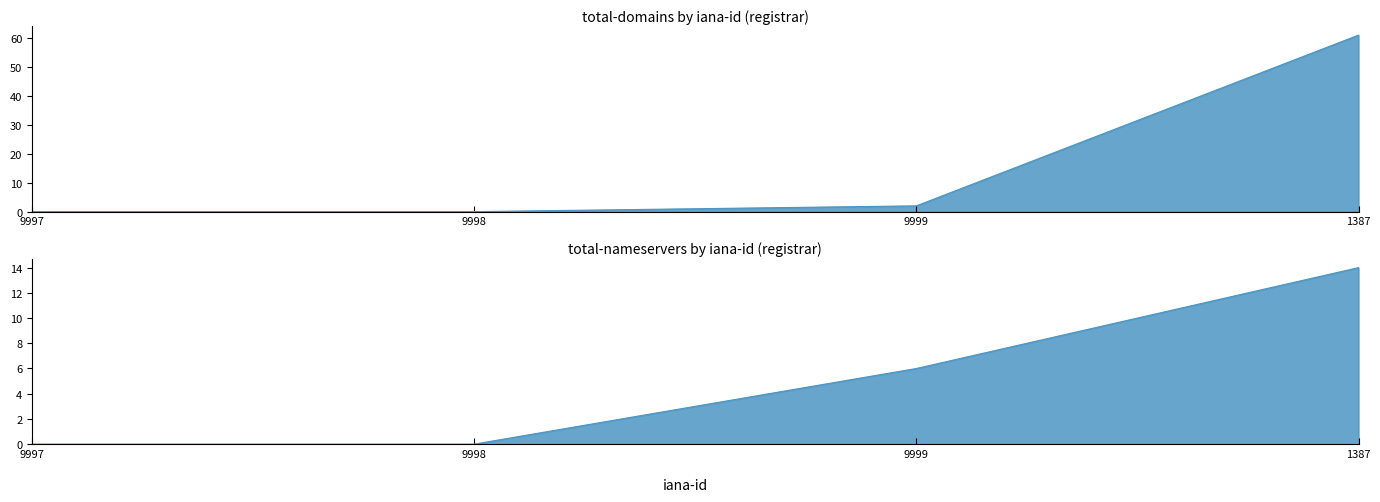

What is the label of the 1st point from the right?

1387